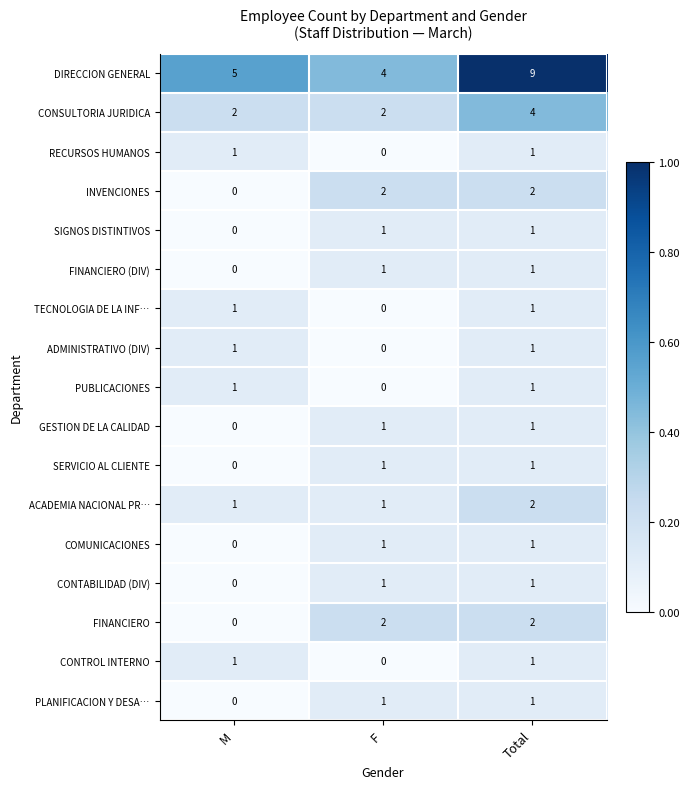

Which series changed the most between M and Total?

DIRECCION GENERAL